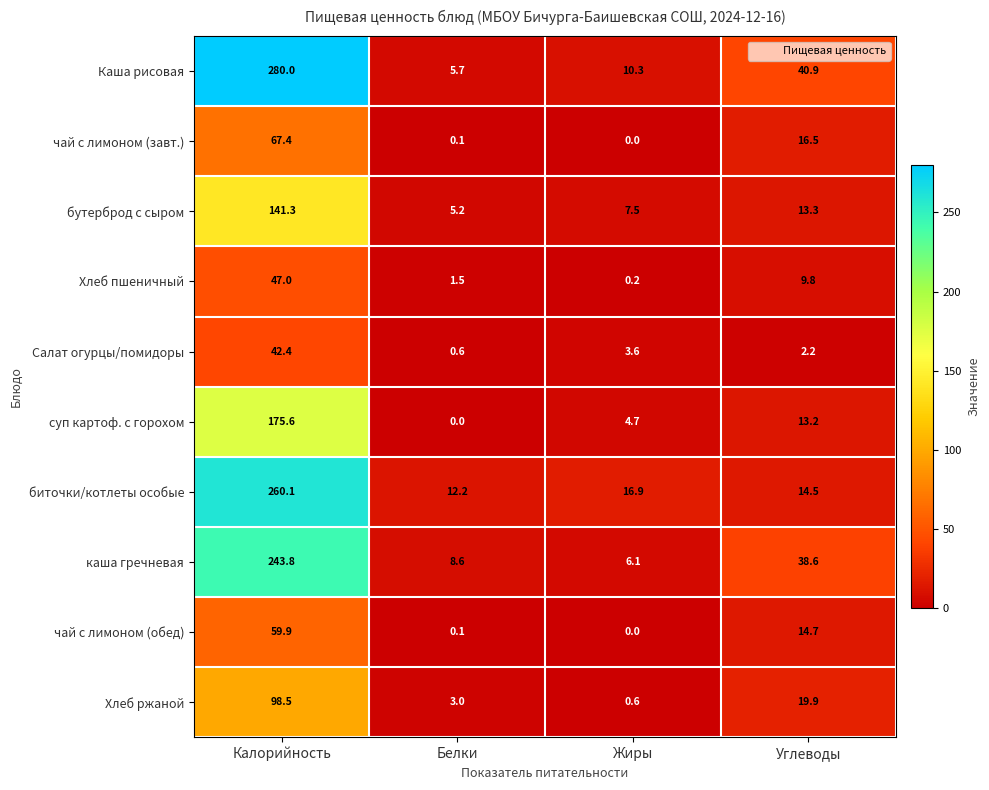

What is the sum of the Каша рисовая values at Жиры and Калорийность?

290.3